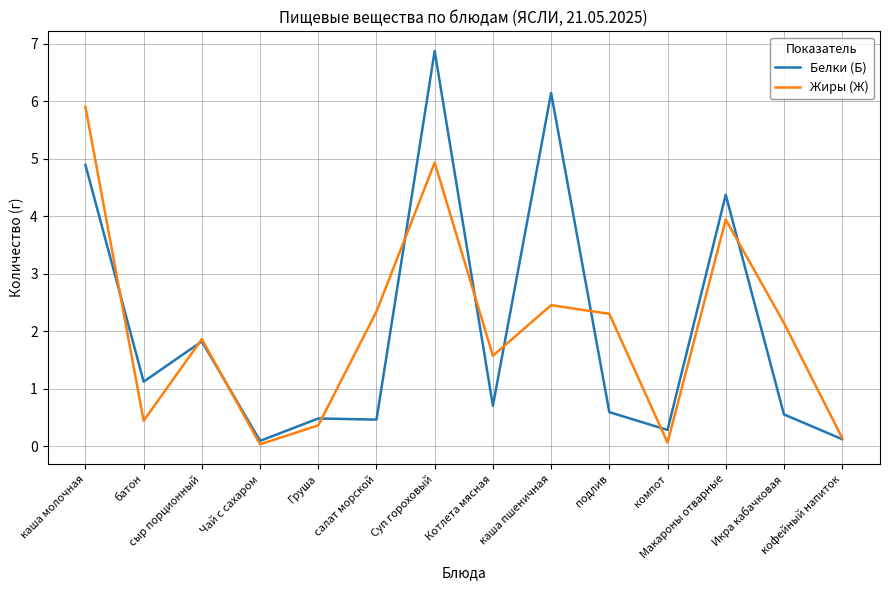

What is the highest value of the Жиры (Ж) series?

5.9